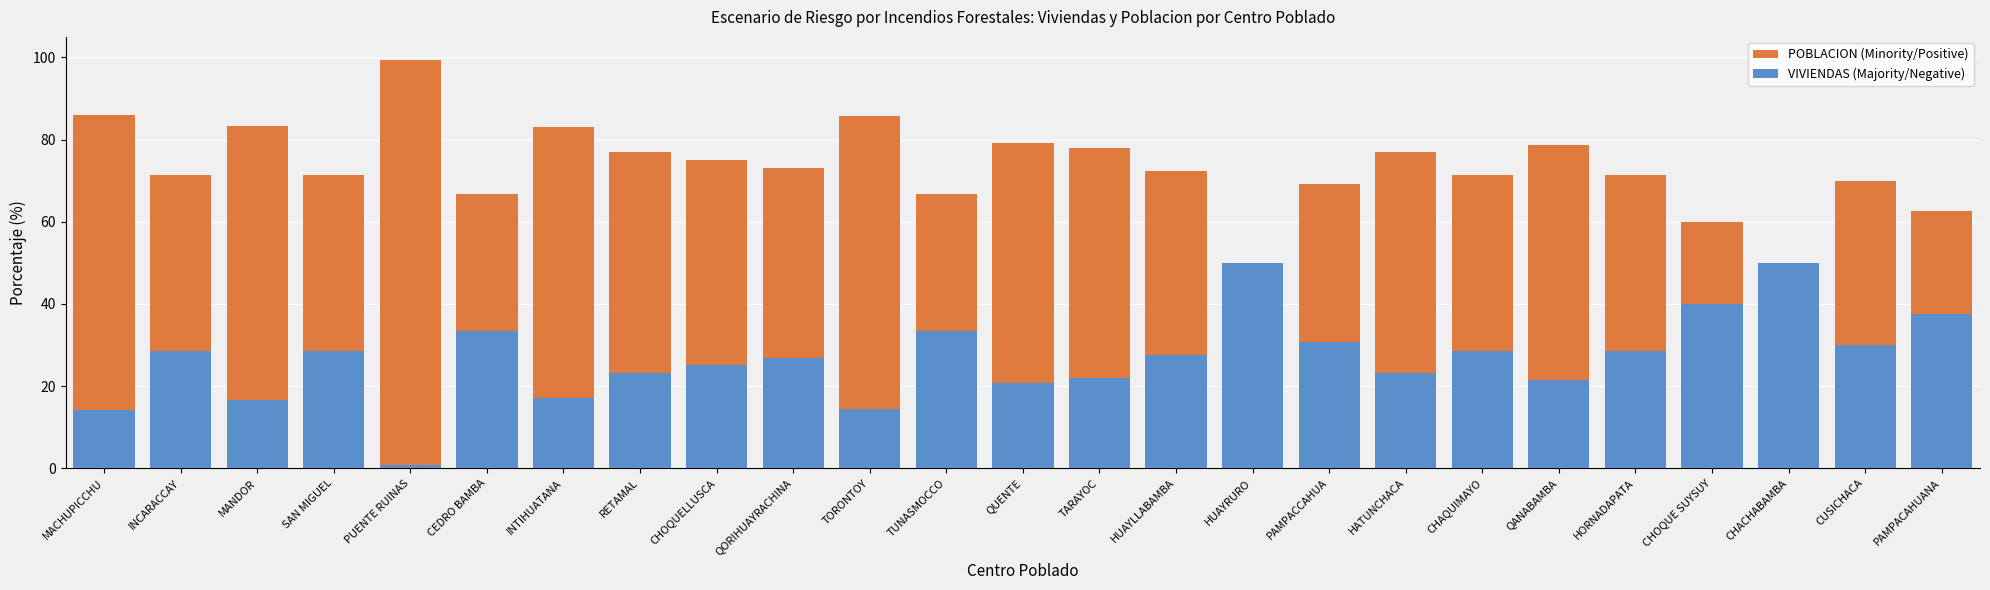

Between SAN MIGUEL and QANABAMBA, which series saw the biggest shift?

VIVIENDAS (Majority/Negative)